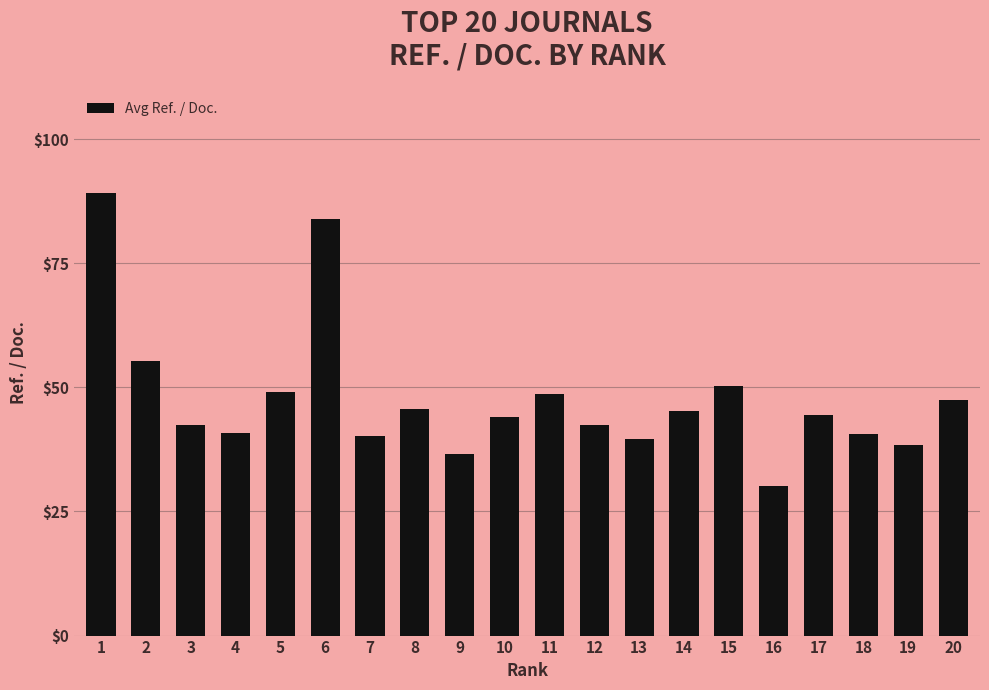

The chart shows a value of 40.7 at 18. True or false?

True